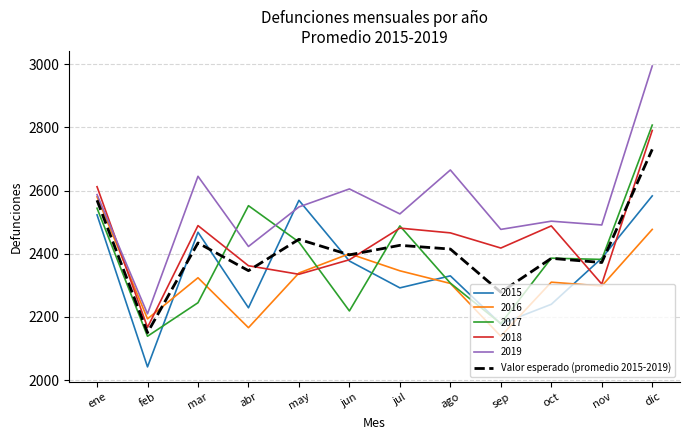

What value does the 2017 series have at abr?

2552.0